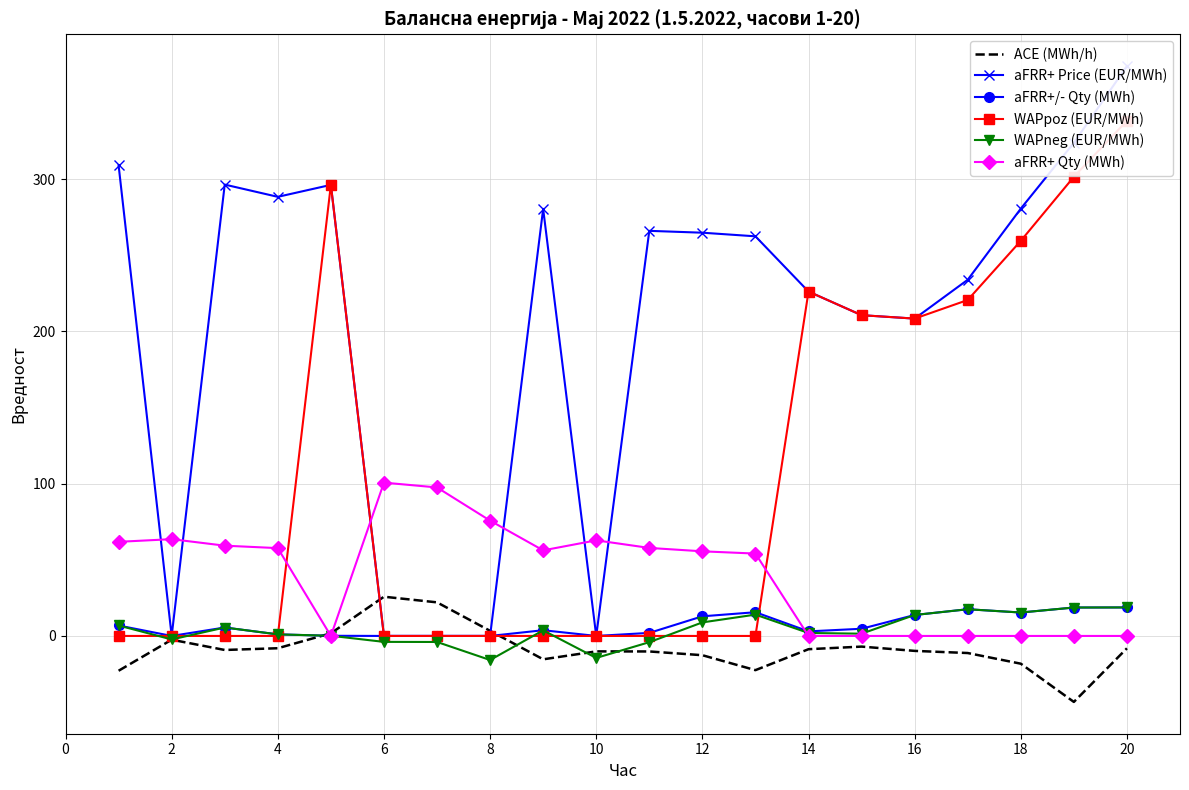

Rank the series by their maximum value, from highest to lowest.

aFRR+ Price (EUR/MWh), WAPpoz (EUR/MWh), aFRR+ Qty (MWh), ACE (MWh/h), aFRR+/- Qty (MWh), WAPneg (EUR/MWh)